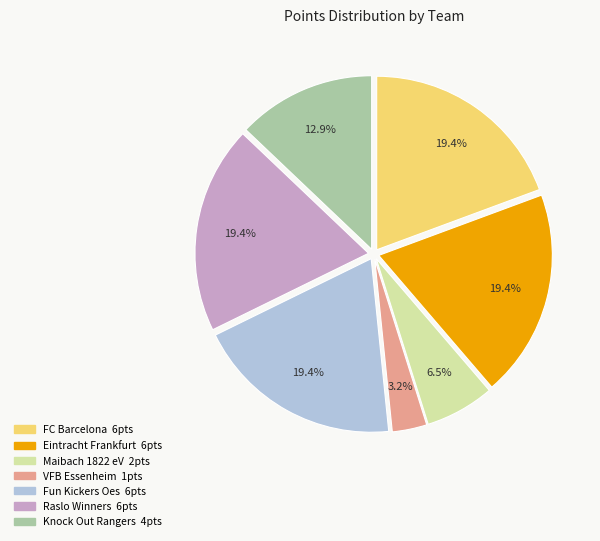

Does any single category account for the majority?

No